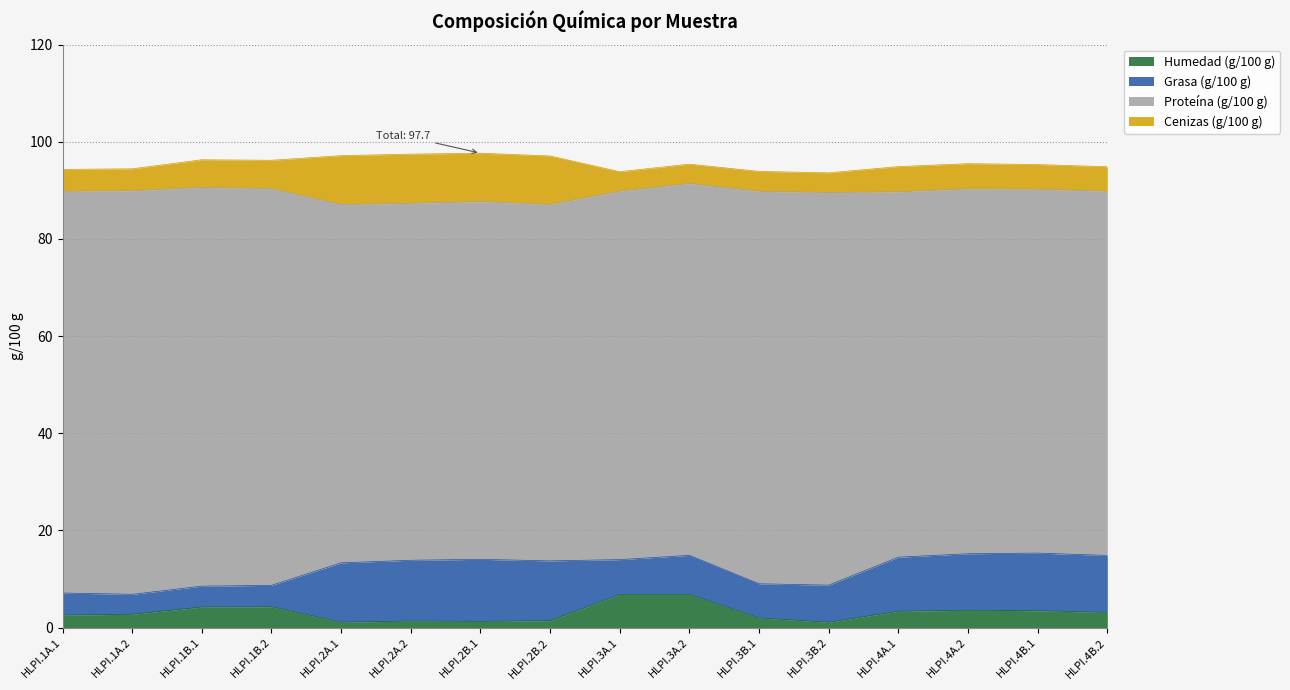

How many times do Cenizas (g/100 g) and Grasa (g/100 g) cross each other?

2